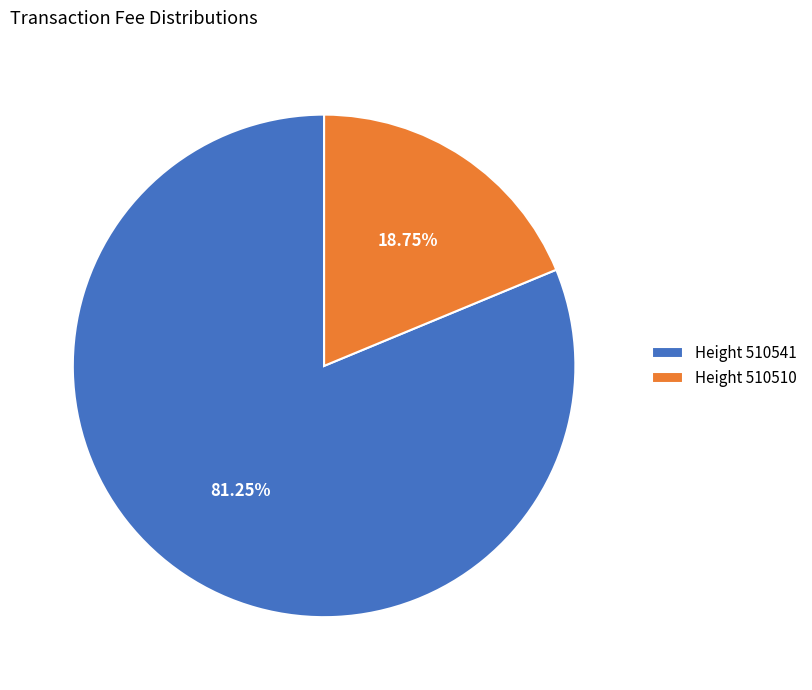

Rank the categories by value from highest to lowest.

Height 510541, Height 510510